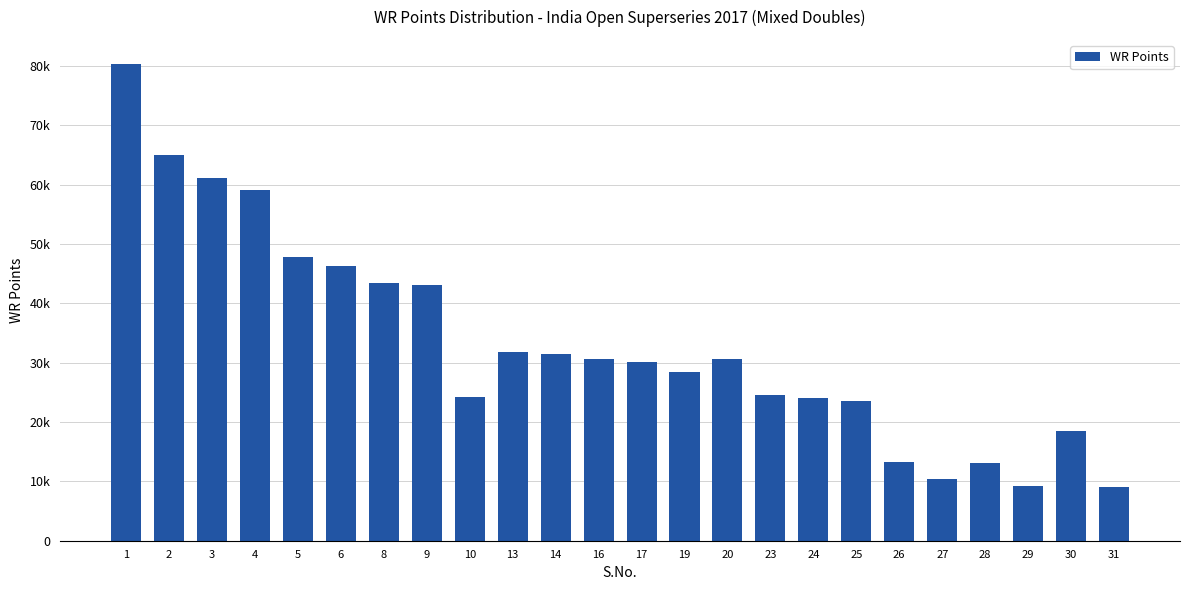

Rank the categories by value from lowest to highest.

31, 29, 27, 28, 26, 30, 25, 24, 10, 23, 19, 17, 16, 20, 14, 13, 9, 8, 6, 5, 4, 3, 2, 1